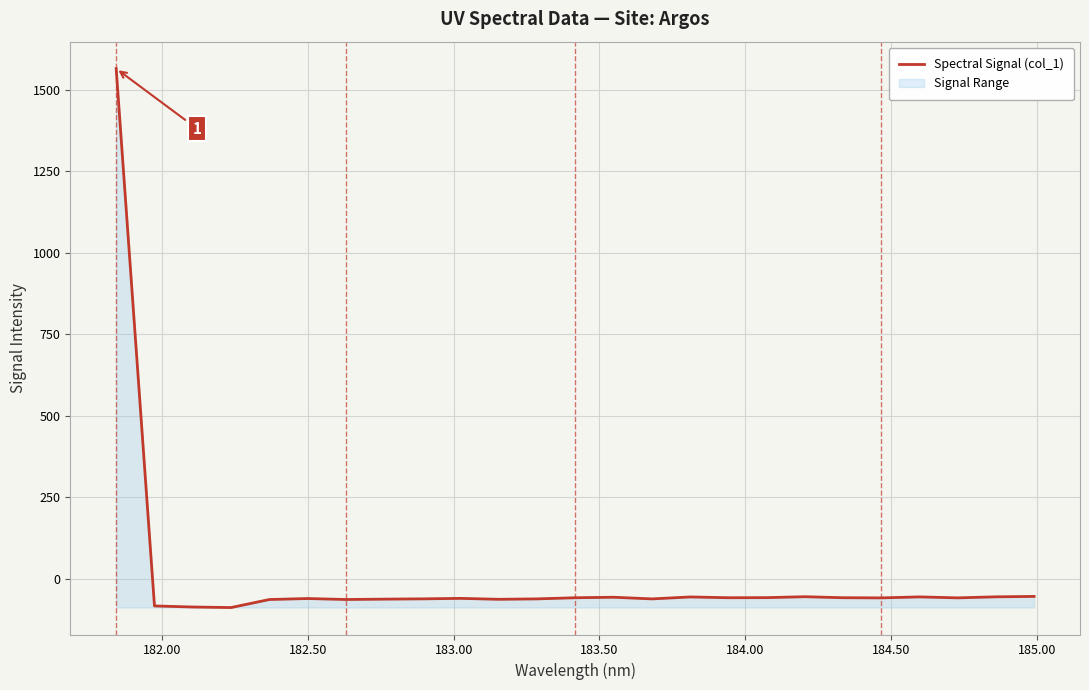

What is the maximum value shown in the chart?

1564.2